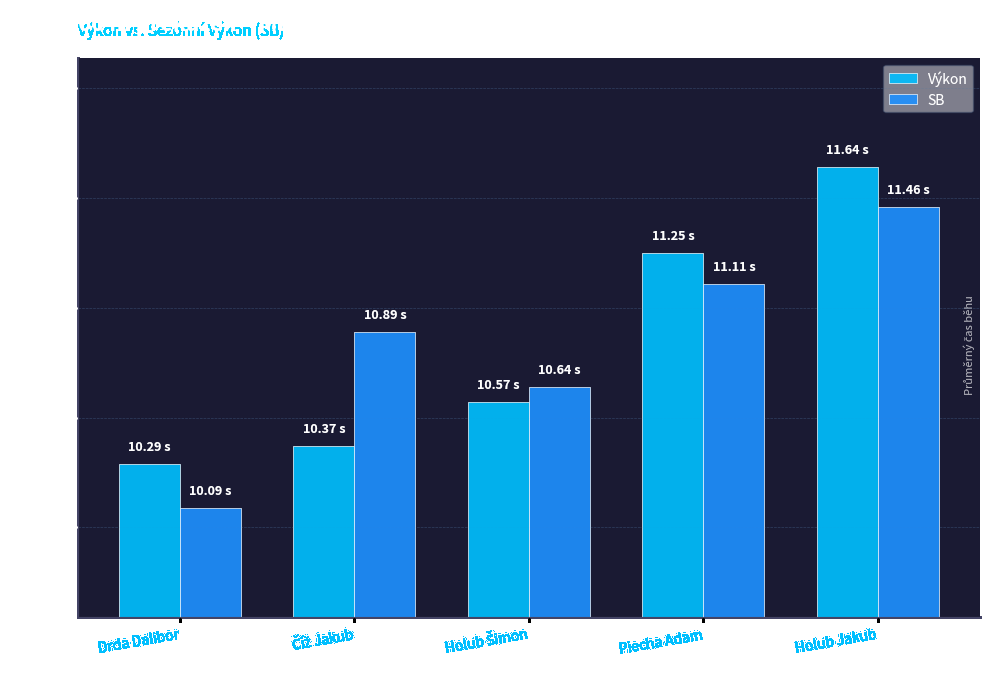

How many series are shown in this chart?

2